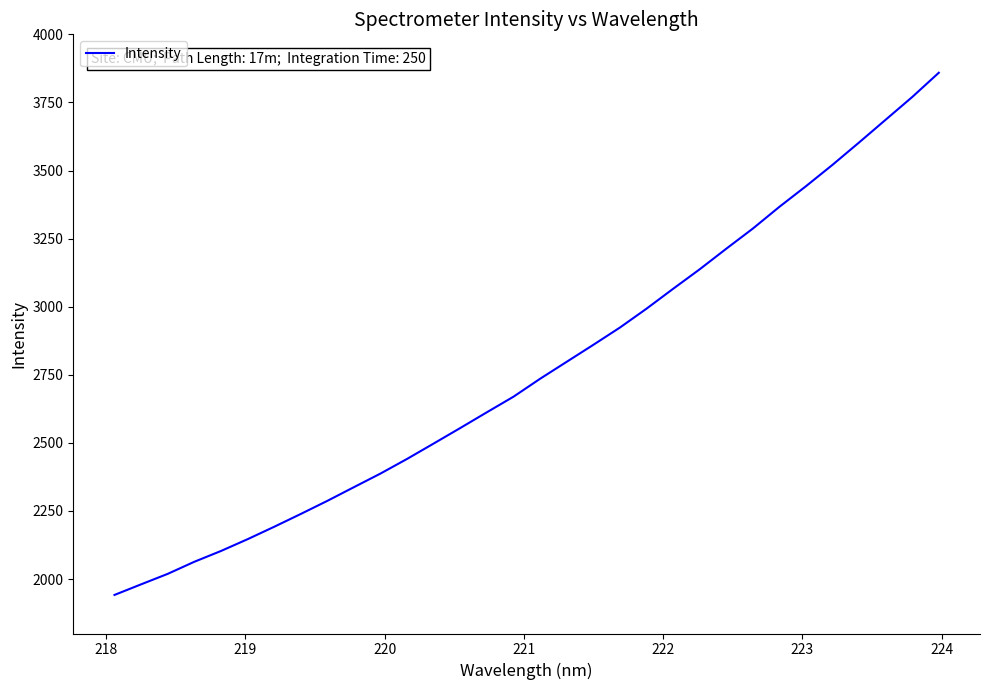

What is the greatest value displayed?

3859.0